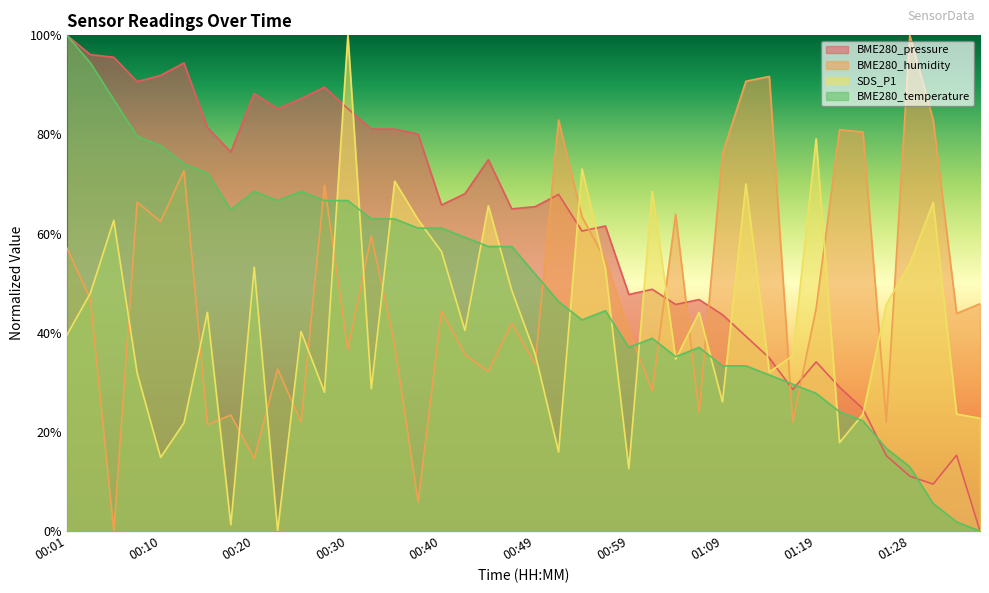

Which series has the widest spread of values?

BME280_pressure